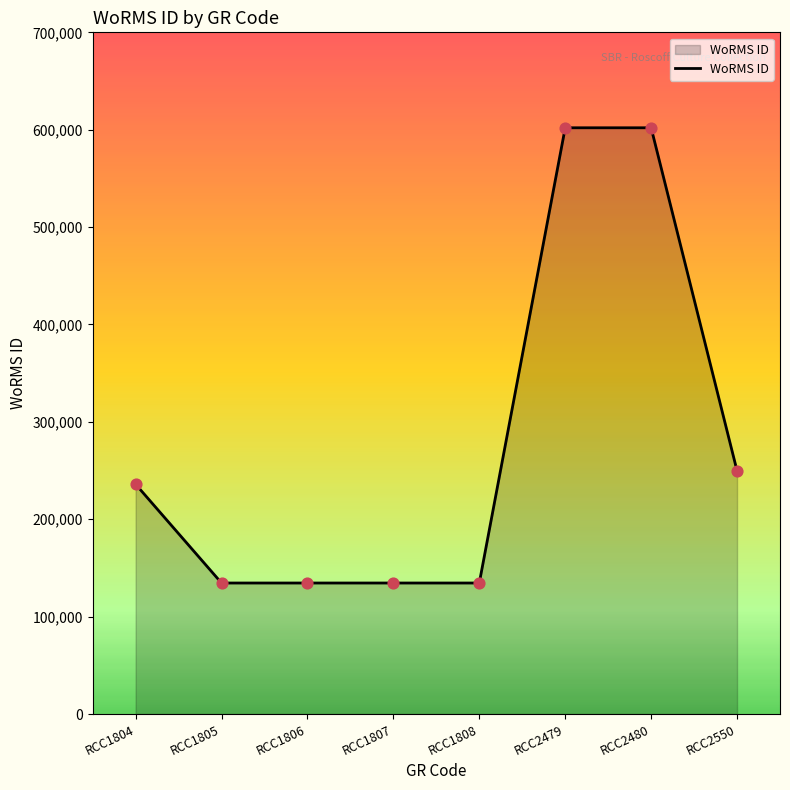

What is the change in value from RCC2480 to RCC2550?

-352262